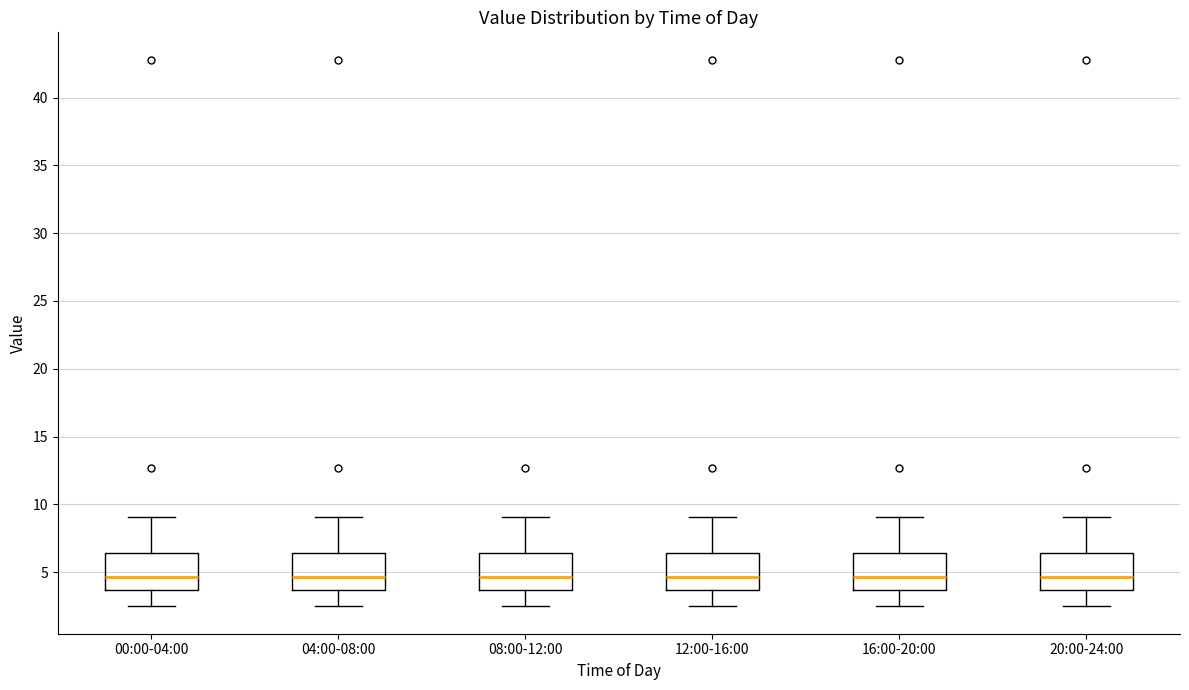

Reading left to right, transcribe this box plot: for each box, give where its median line is, the range the box spans, and where its two whiskers end, as read against the y-axis. The values are not printed on the chart, so give them approximately, as read against the axis.

00:00-04:00: median 4.5, box 3.5 to 6.5, whiskers 2.5 to 9.0
04:00-08:00: median 4.5, box 3.5 to 6.5, whiskers 2.5 to 9.0
08:00-12:00: median 4.5, box 3.5 to 6.5, whiskers 2.5 to 9.0
12:00-16:00: median 4.5, box 3.5 to 6.5, whiskers 2.5 to 9.0
16:00-20:00: median 4.5, box 3.5 to 6.5, whiskers 2.5 to 9.0
20:00-24:00: median 4.5, box 3.5 to 6.5, whiskers 2.5 to 9.0